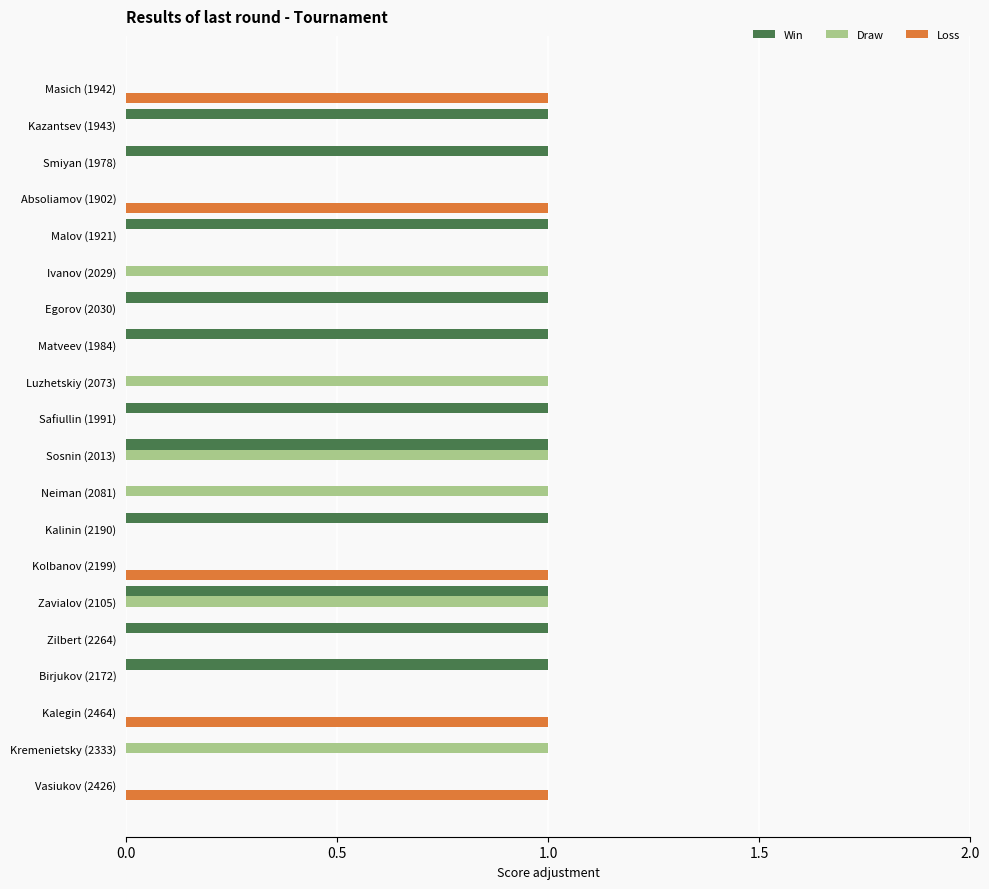

The value of Win at Kremenietsky (2333) is -1. True or false?

False